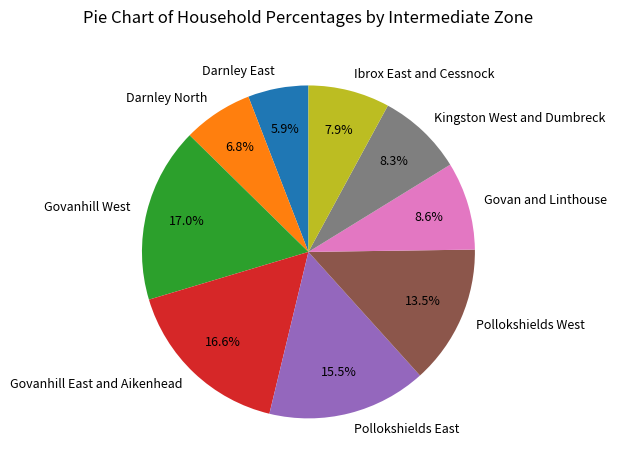

What percentage is the Ibrox East and Cessnock slice, to the nearest percent?

8%